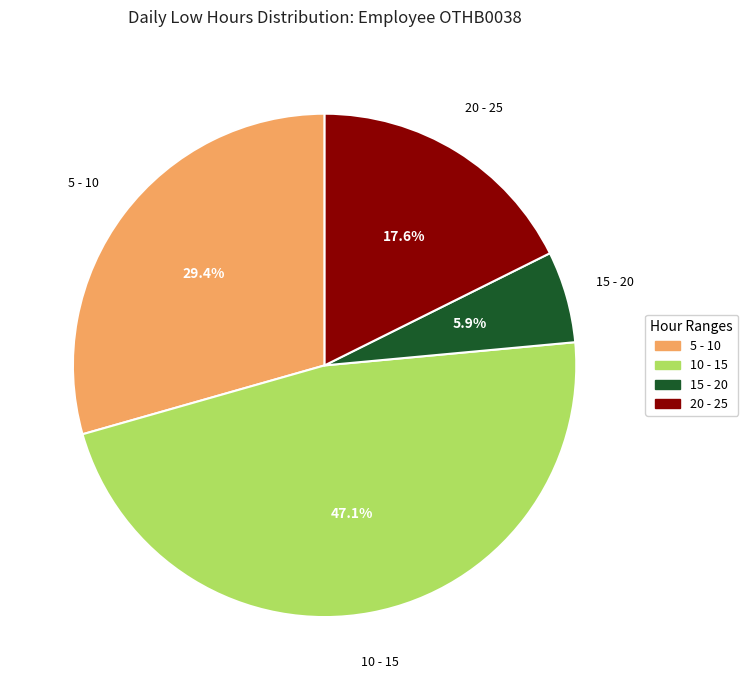

Is there a majority slice in this chart?

No